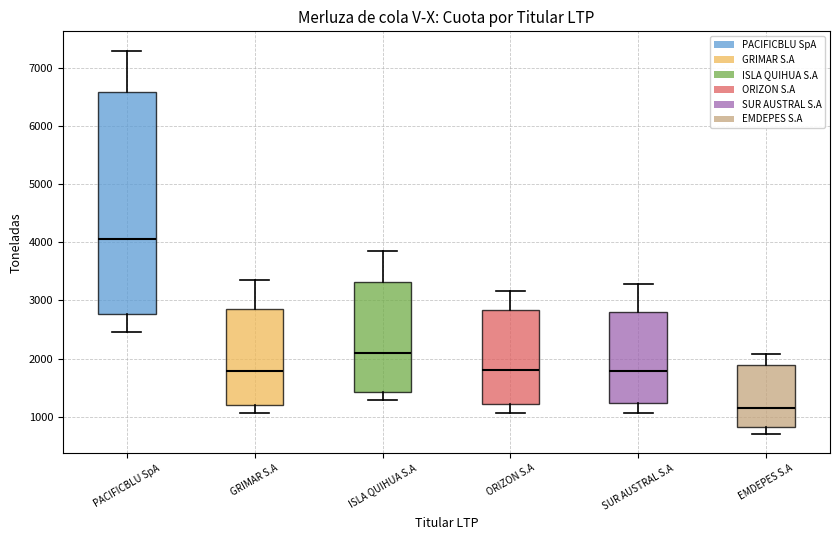

Where does the upper whisker of the box for EMDEPES S.A end on the y-axis? The values are not printed on the chart, so give them approximately, as read against the axis.

2100